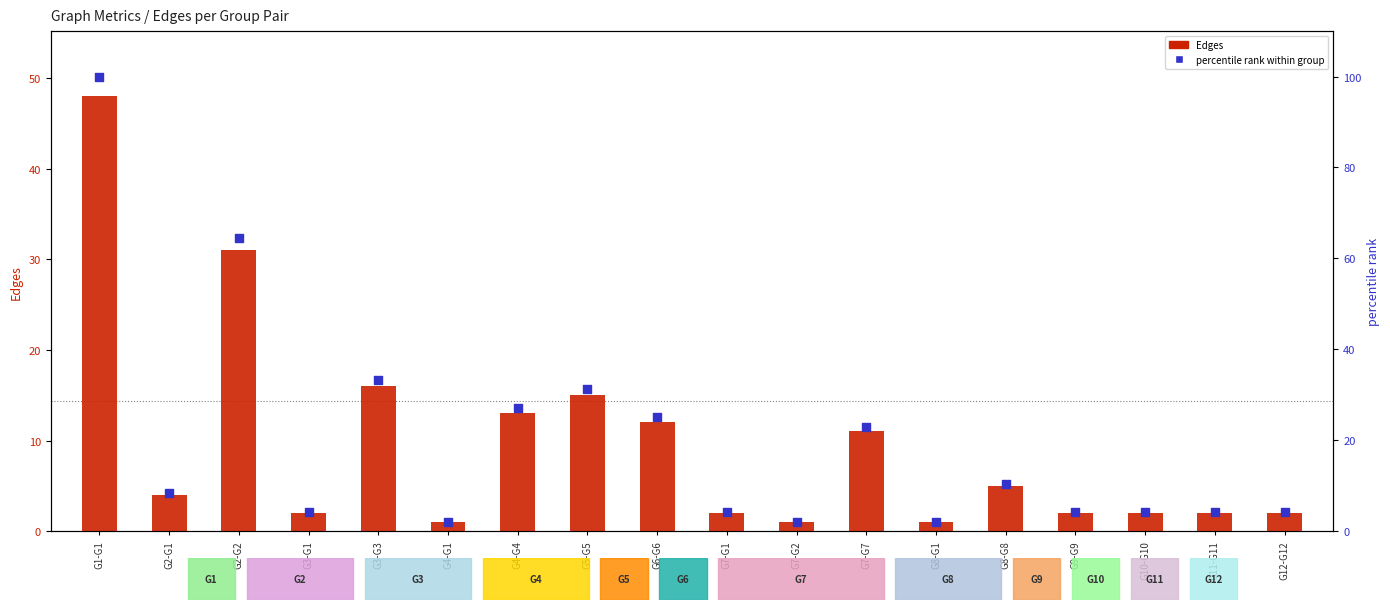

Is the value of percentile rank within group at G3-G3 greater than the value of Edges at G7-G1?

Yes